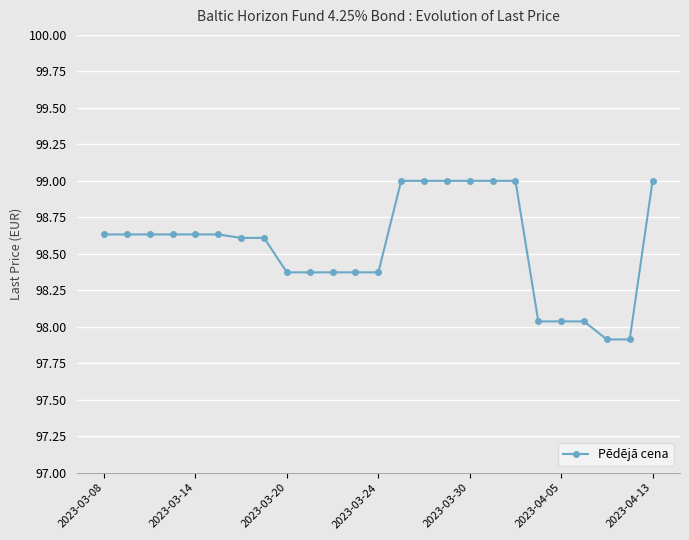

What is the difference between the maximum and second lowest values?

1.1